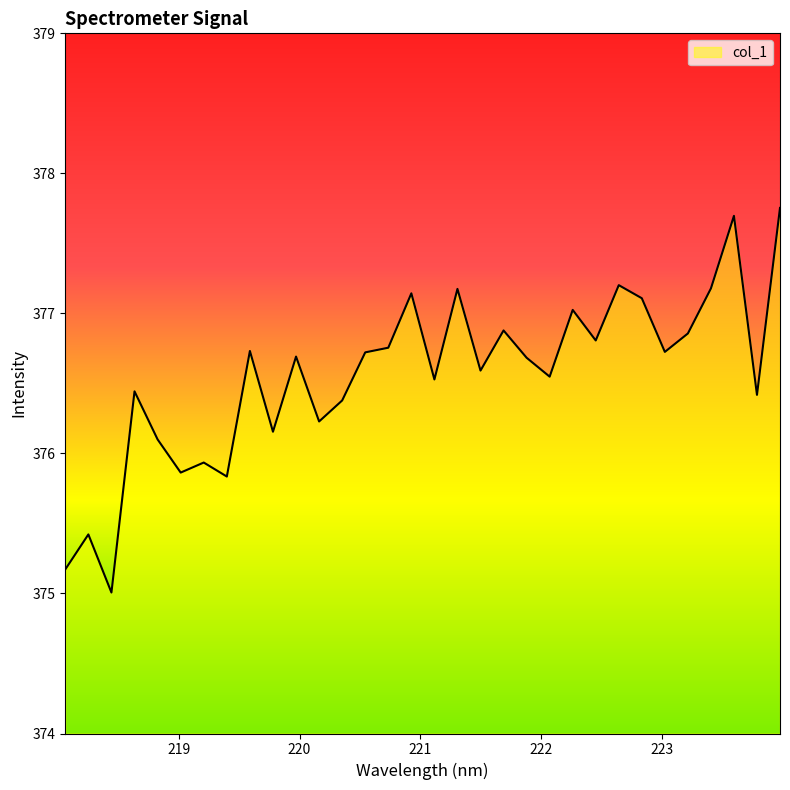

What is the minimum value shown in the chart?

375.0